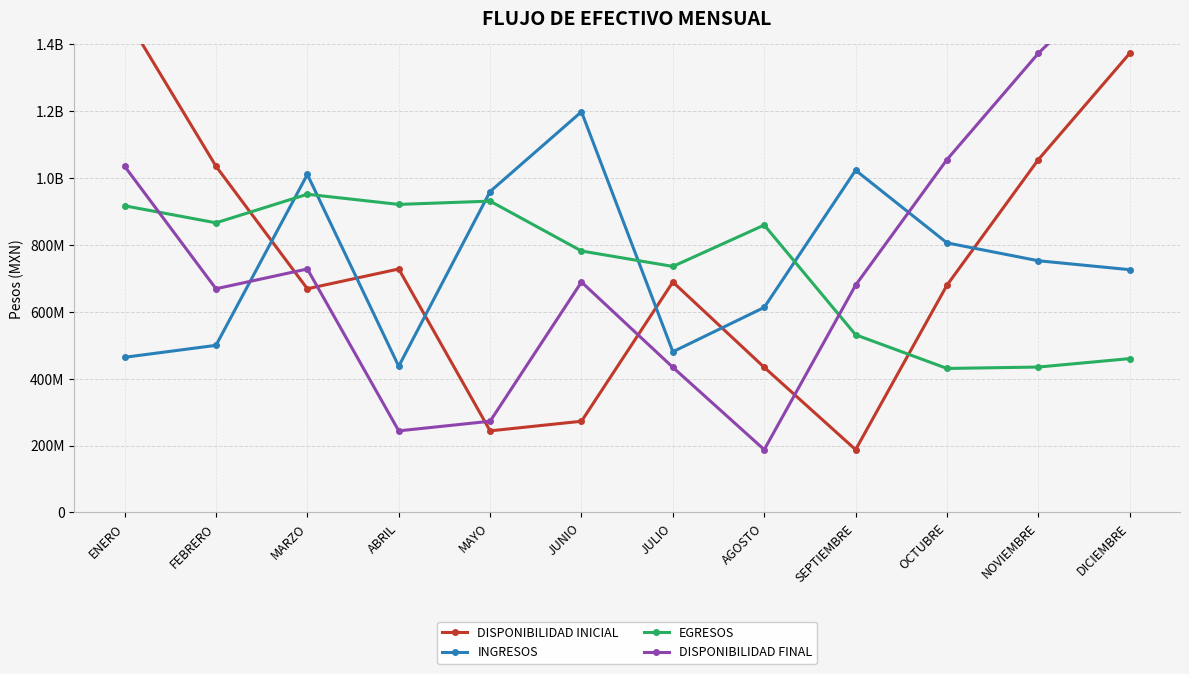

What is the difference between the highest and lowest values at DICIEMBRE?

1178166273